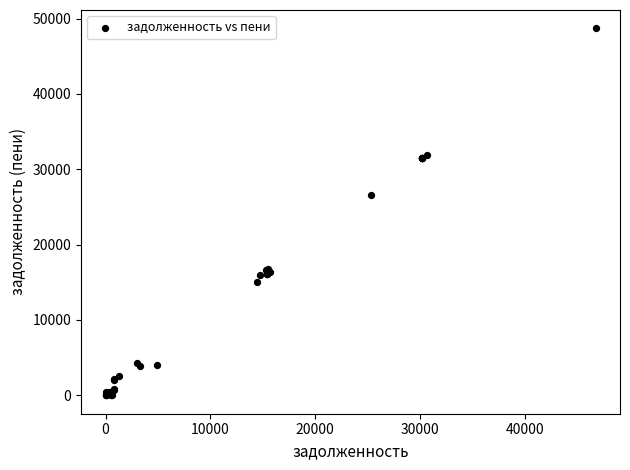

What Y value in the scatter plot is closest to 24347?

26577.3